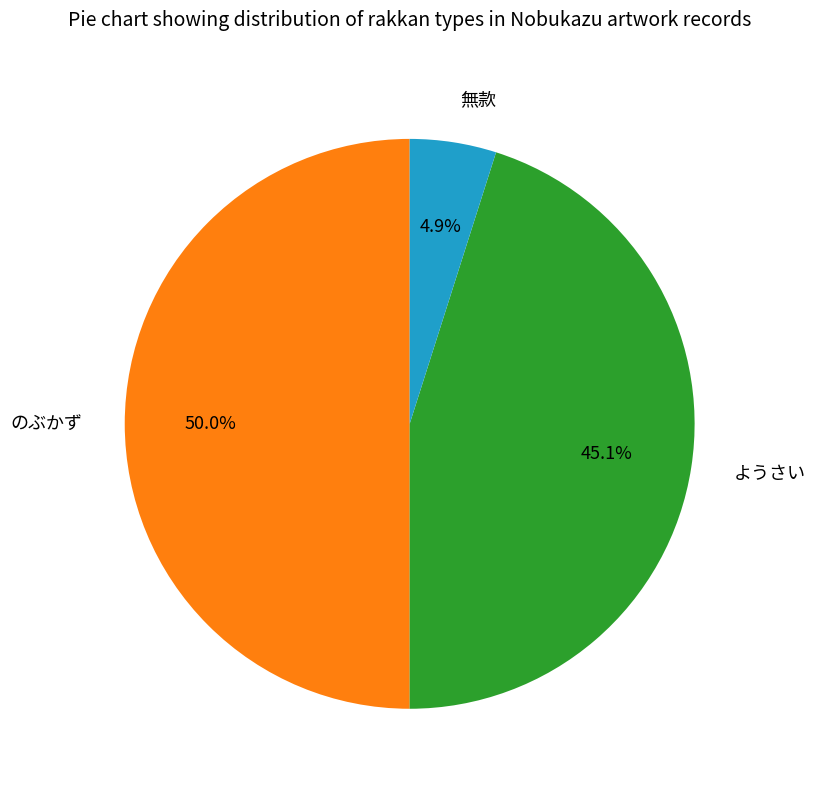

Which has a higher value, 無款 or ようさい?

ようさい